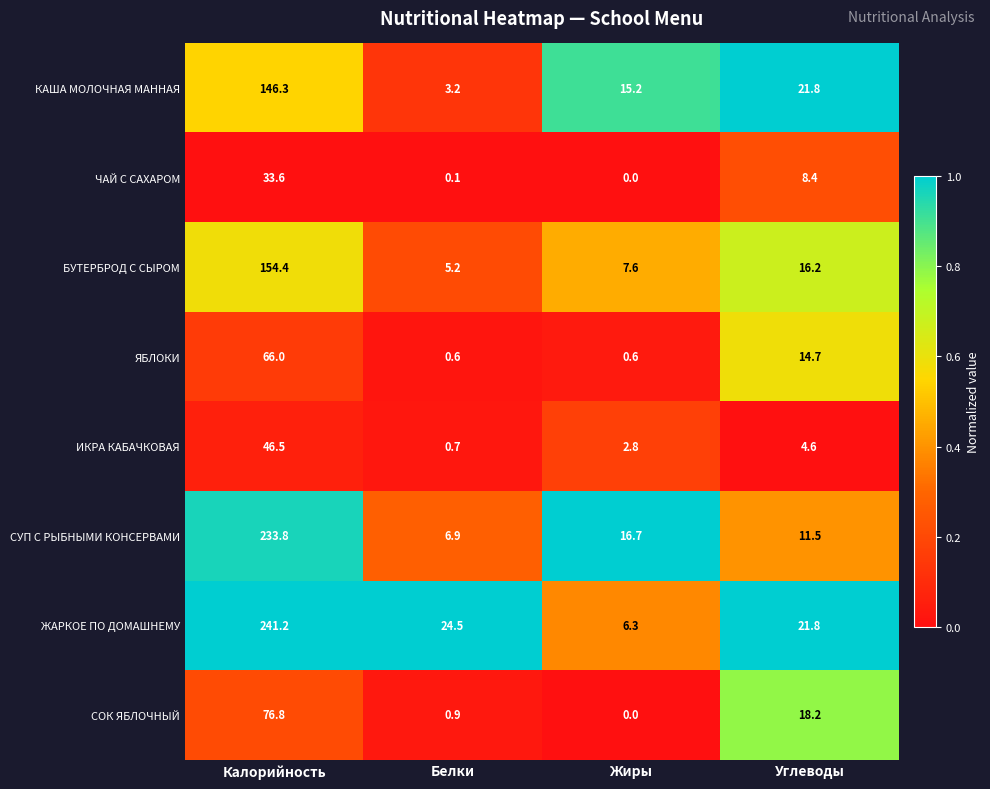

What is the highest value of the ЧАЙ С САХАРОМ series?

33.6